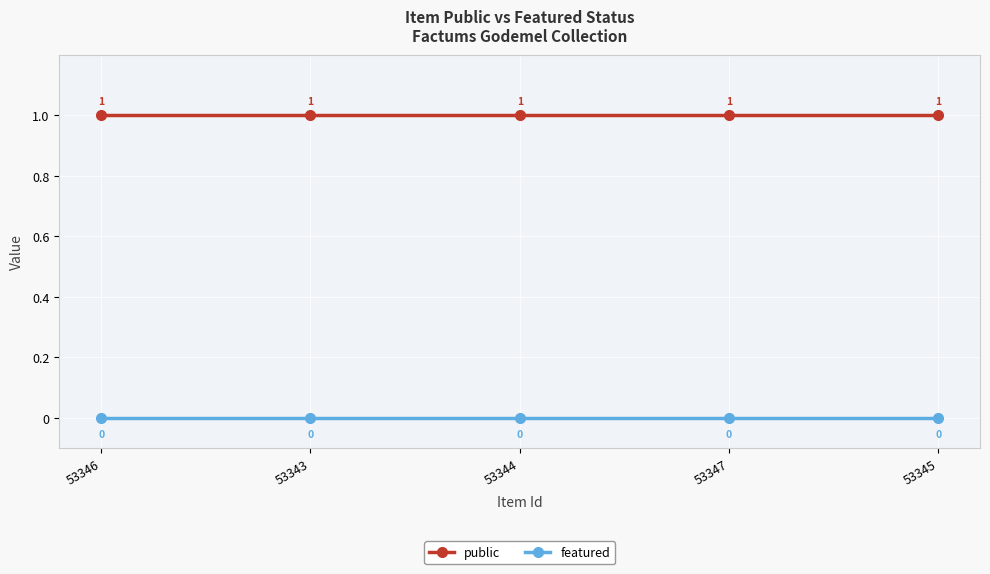

What is the total value across all series at 53347?

1